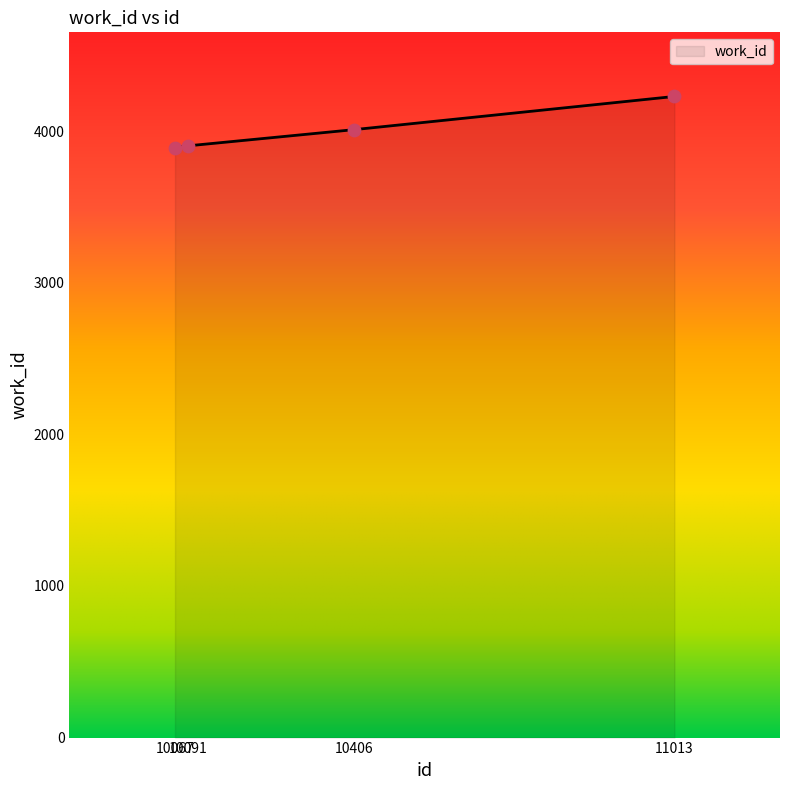

Between 11013 and 10406, which is larger?

11013